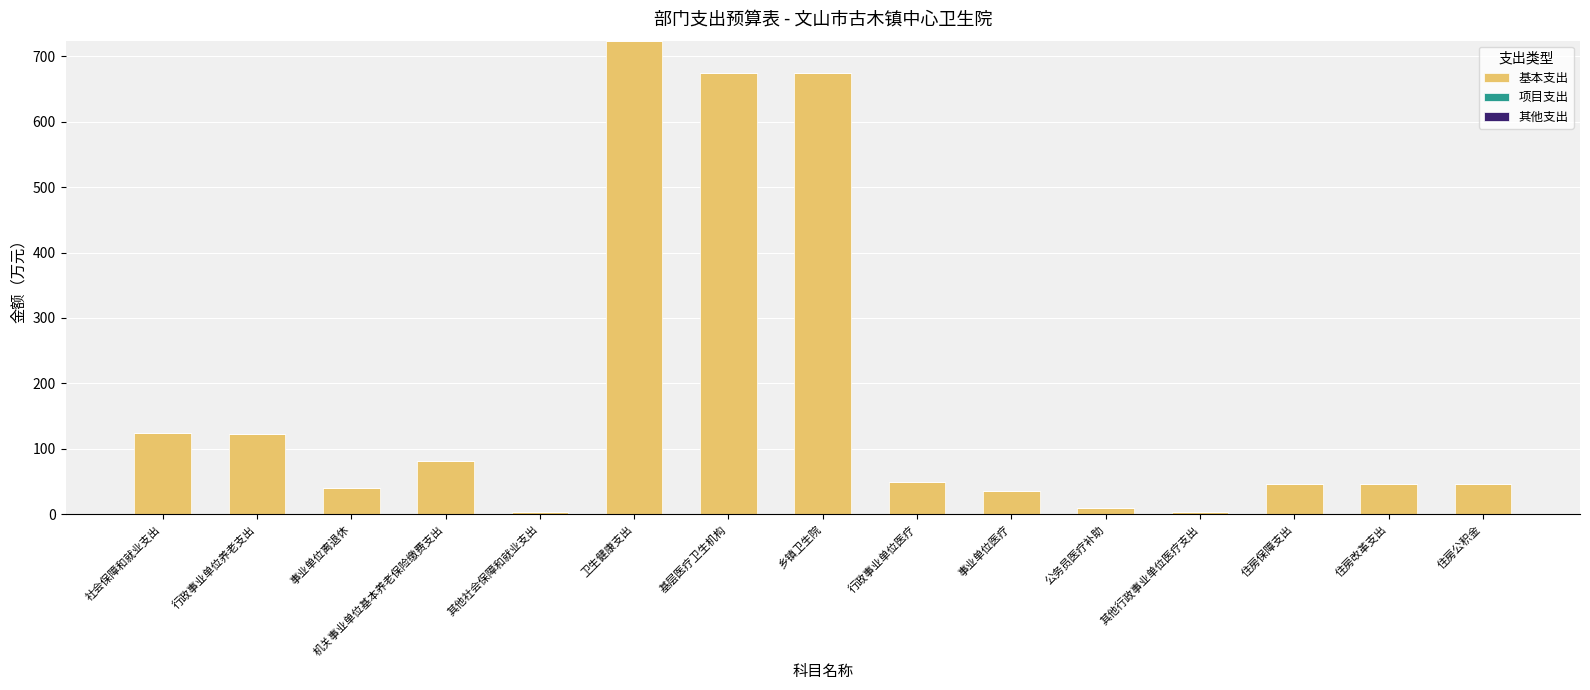

What is the label of the 13th bar from the right?

事业单位离退休